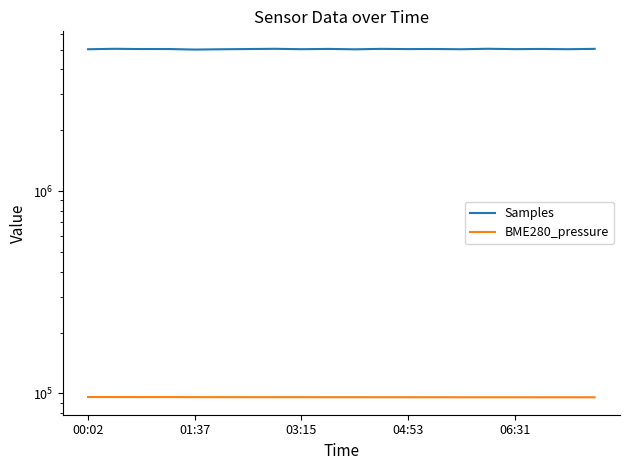

True or false: BME280_pressure and Samples intersect in this chart.

False